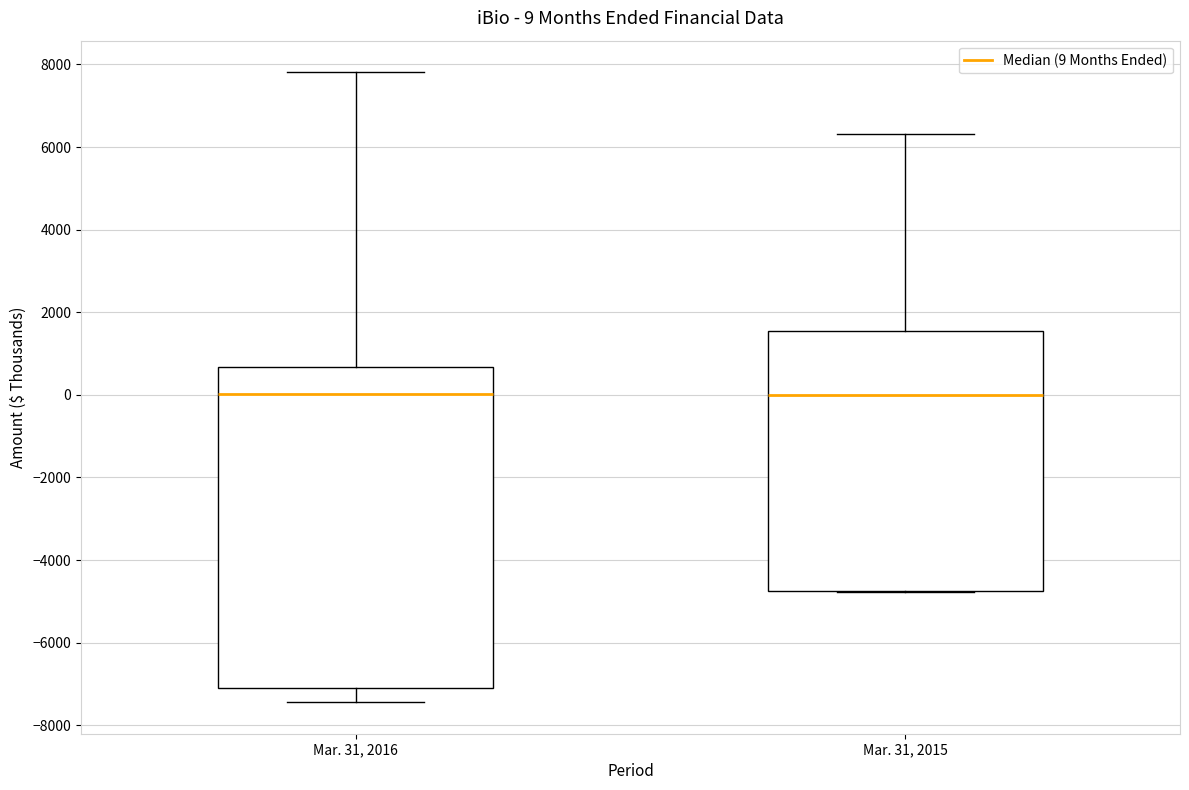

Which box is the tallest, from its lower edge to its upper edge?

Mar. 31, 2016